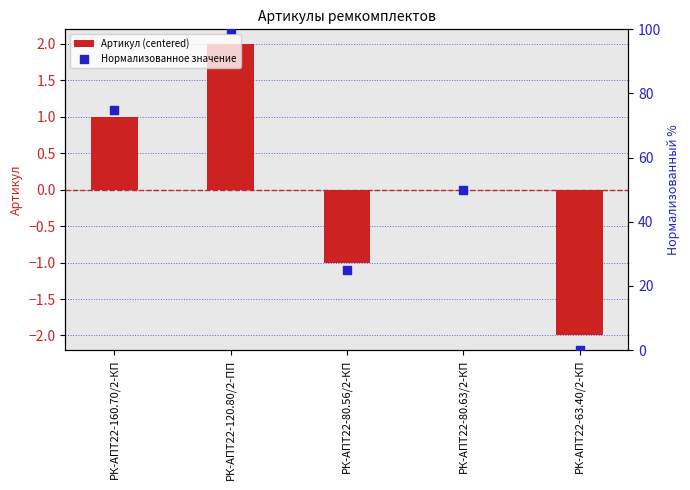

What is the total value across all series at РК-АПТ22-63.40/2-КП?

-2